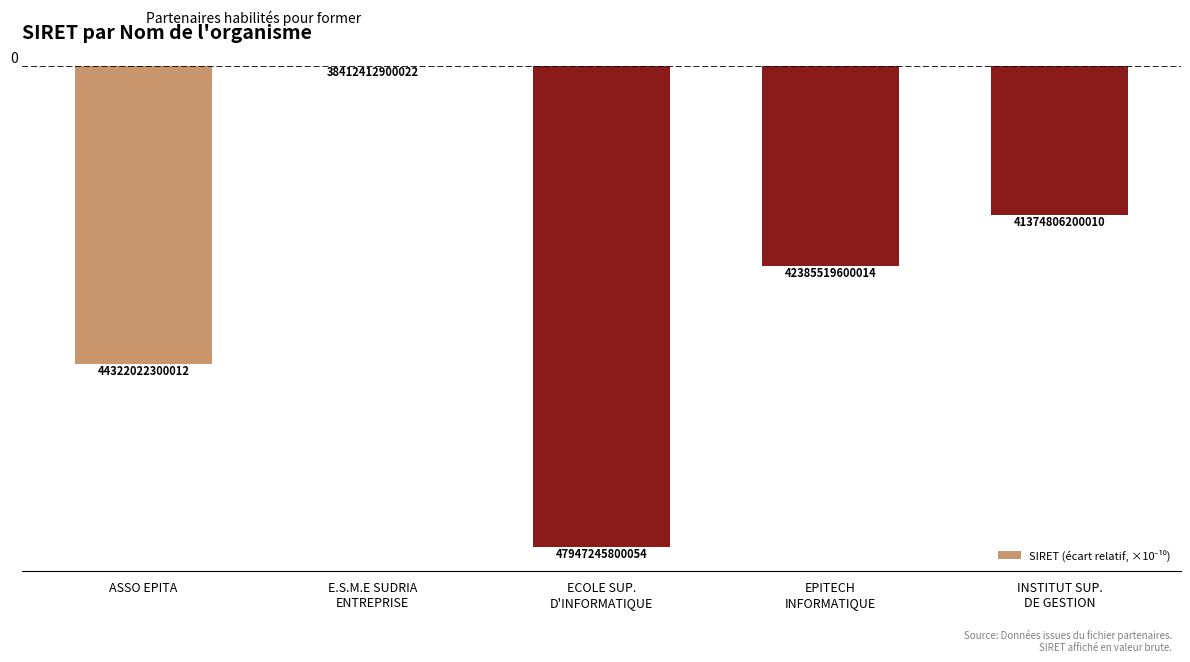

Are the bars horizontal?

No